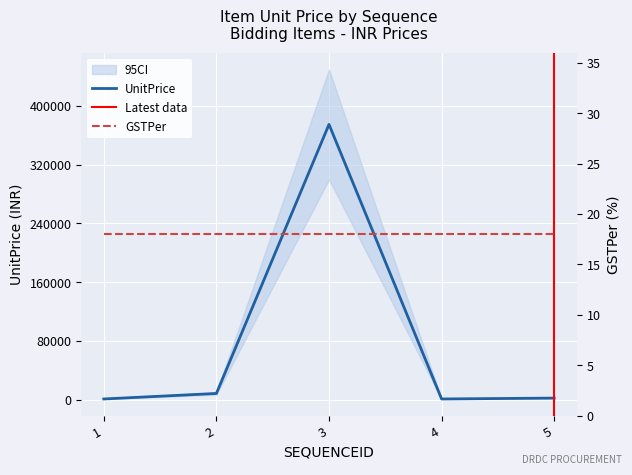

Reading left to right, list all the values displayed in this chart.

1=750	2=8250	3=375003	4=750	5=1950